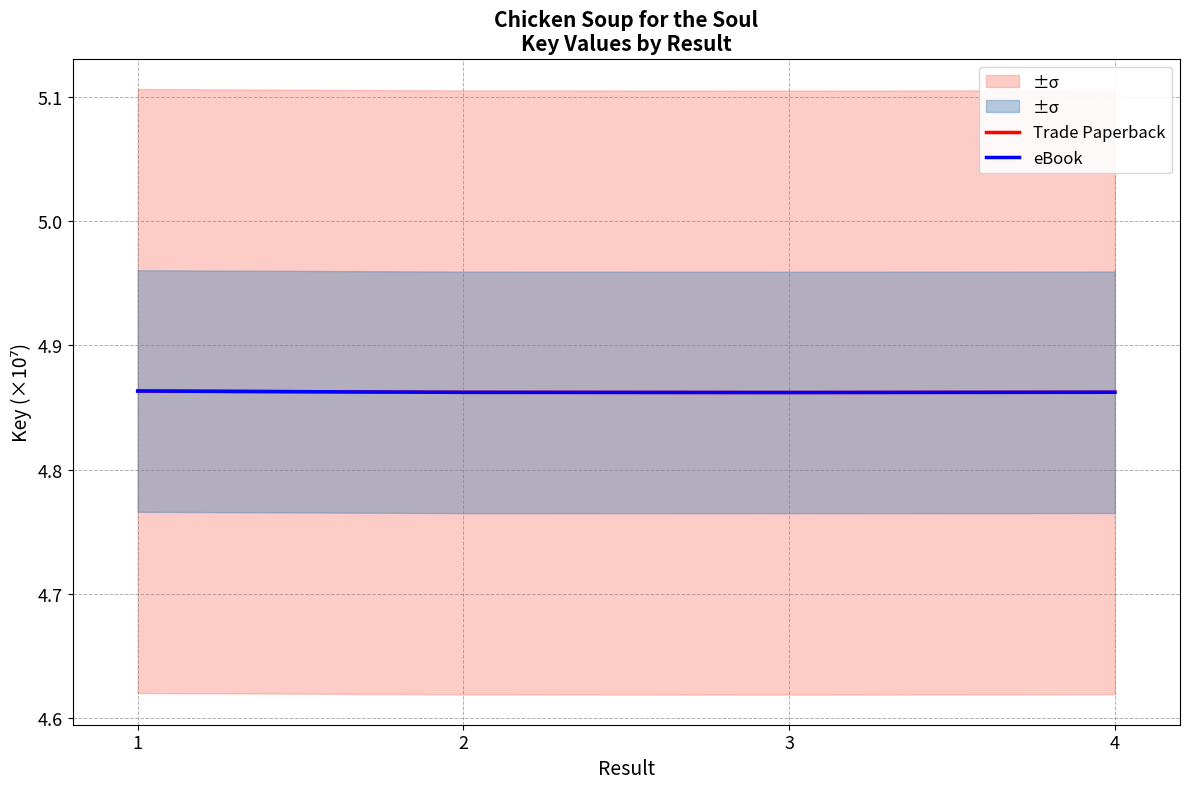

Which series has the largest total across all categories?

Trade Paperback